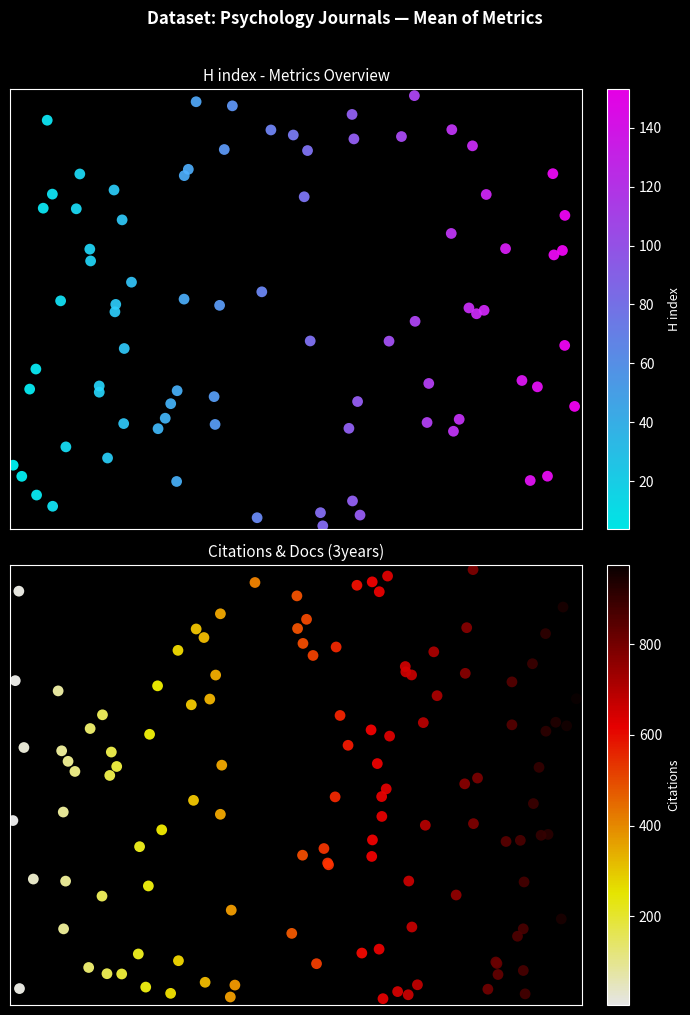

What is the maximum value for Journal of the Indian Academy of Applied Psychology?

155